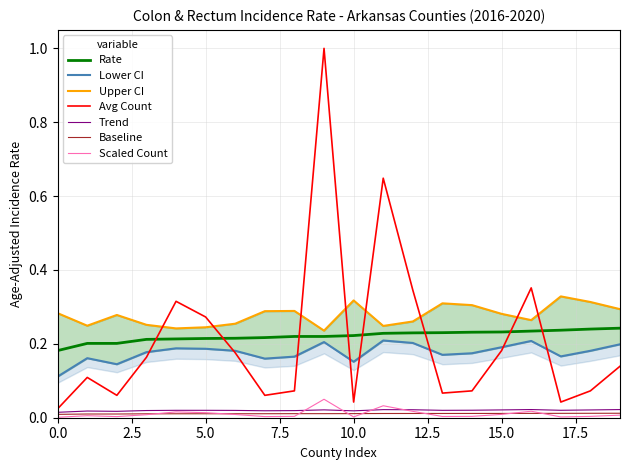

True or false: Scaled Count and Rate intersect in this chart.

False